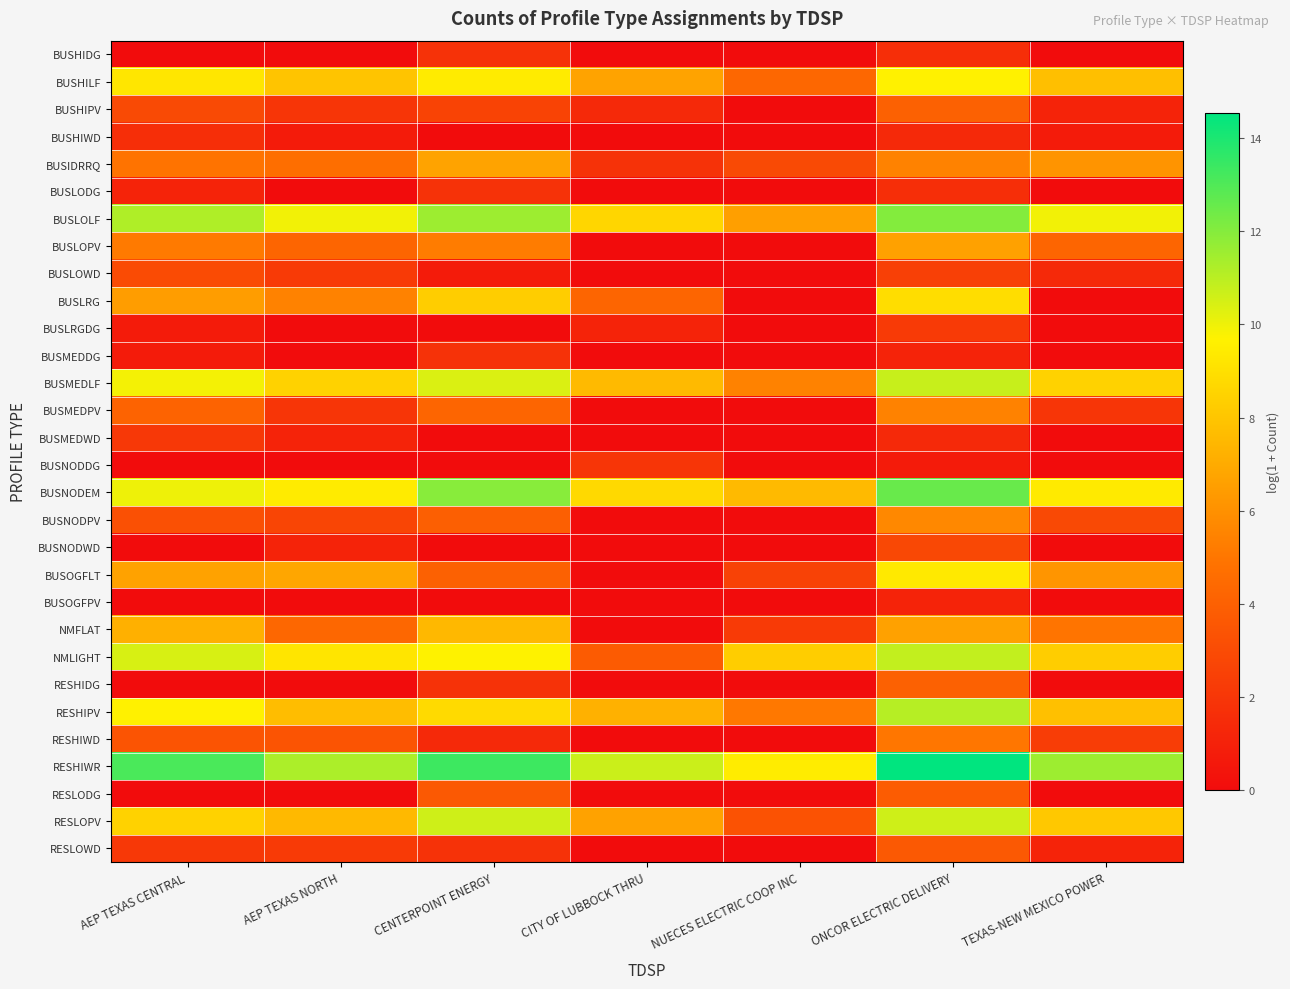

Rank the series at ONCOR ELECTRIC DELIVERY from highest to lowest value.

RESHIWR, BUSNODEM, BUSLOLF, RESHIPV, NMLIGHT, BUSMEDLF, RESLOPV, BUSHILF, BUSOGFLT, BUSLRG, BUSLOPV, NMFLAT, BUSNODPV, BUSIDRRQ, BUSMEDPV, RESHIWD, RESHIDG, BUSHIPV, RESLODG, RESLOWD, BUSNODWD, BUSLOWD, BUSLRGDG, BUSHIDG, BUSLODG, BUSHIWD, BUSMEDWD, BUSMEDDG, BUSOGFPV, BUSNODDG